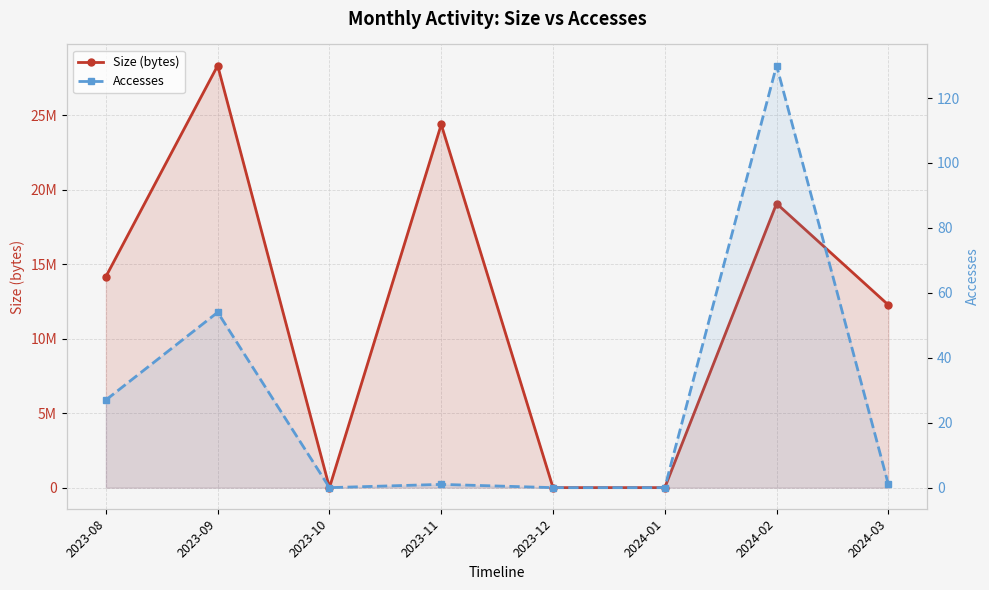

At 2023-12, list the series in order from largest to smallest.

Size (bytes), Accesses